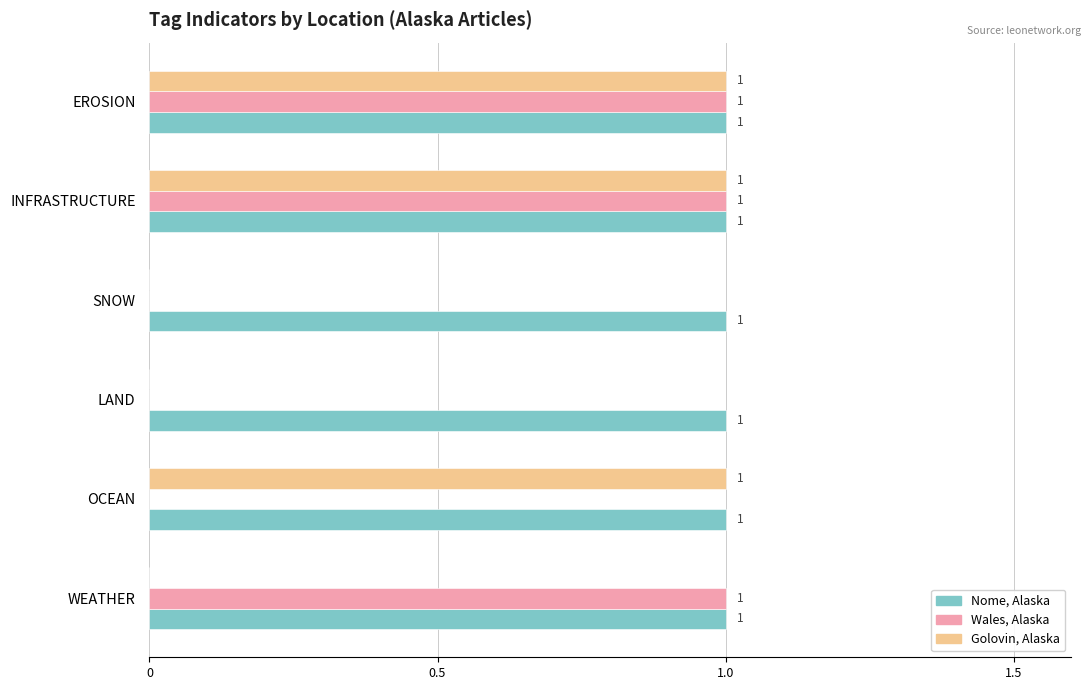

How many Wales, Alaska values are between 0 and 1?

6